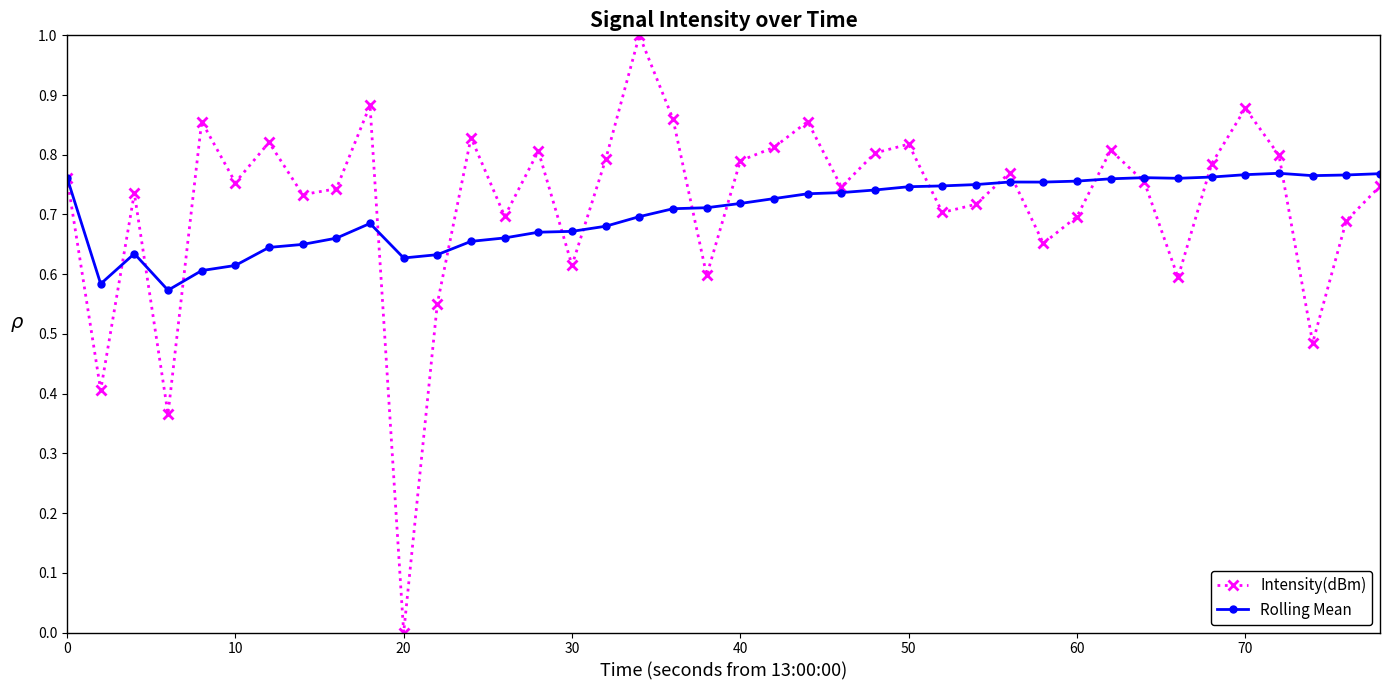

Rank the series by their maximum value, from lowest to highest.

Rolling Mean, Intensity(dBm)